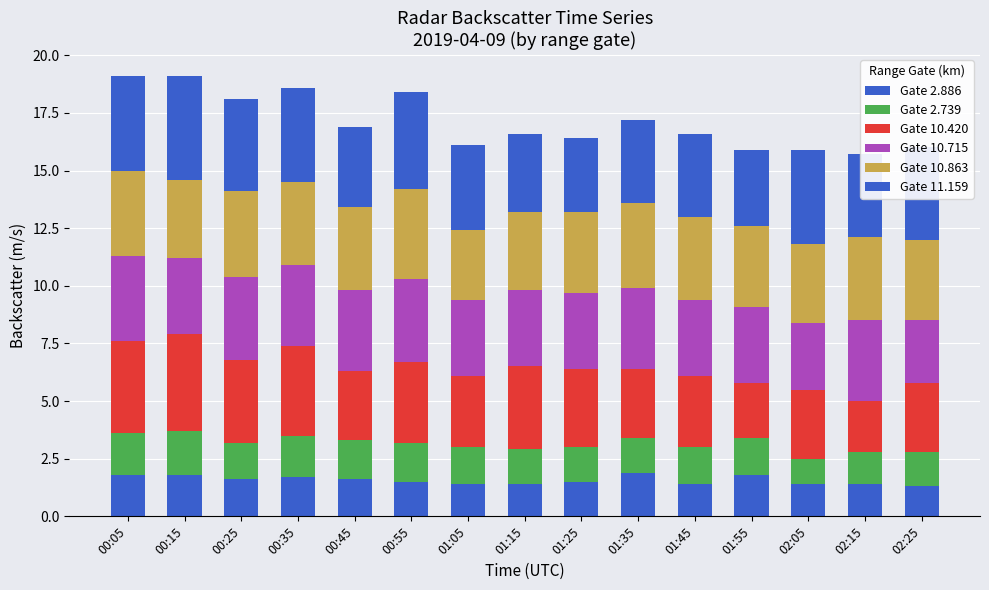

True or false: Gate 2.739 has a value of 0.8 at 00:35.

False